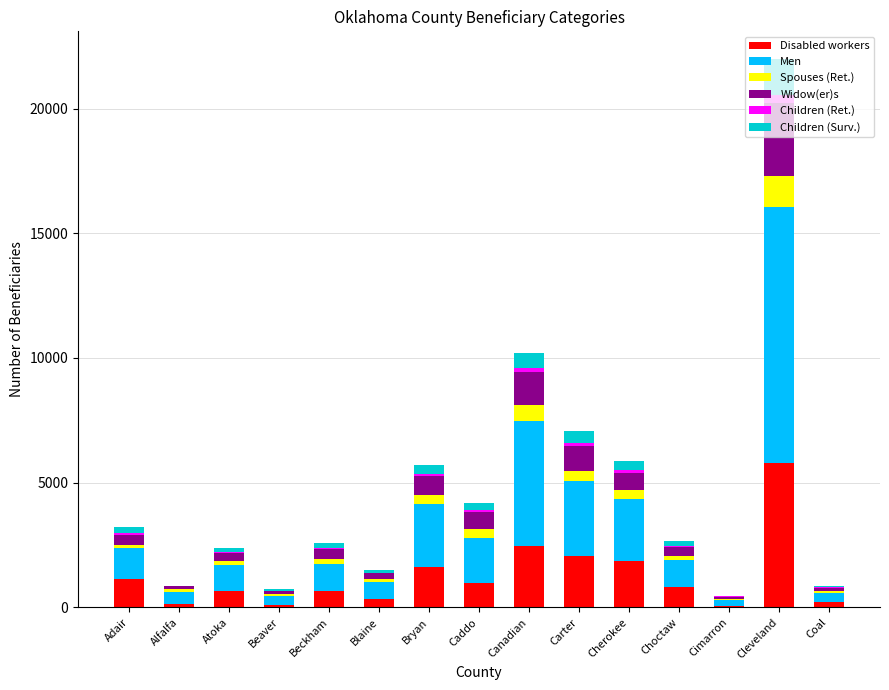

What is the highest value of the Disabled workers series?

5780